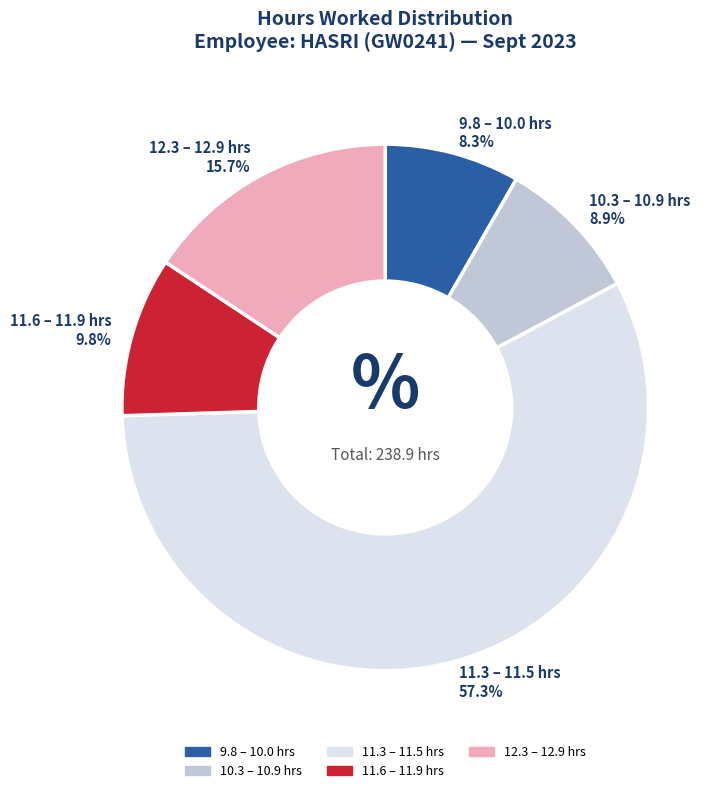

How many segments does this pie chart have?

5